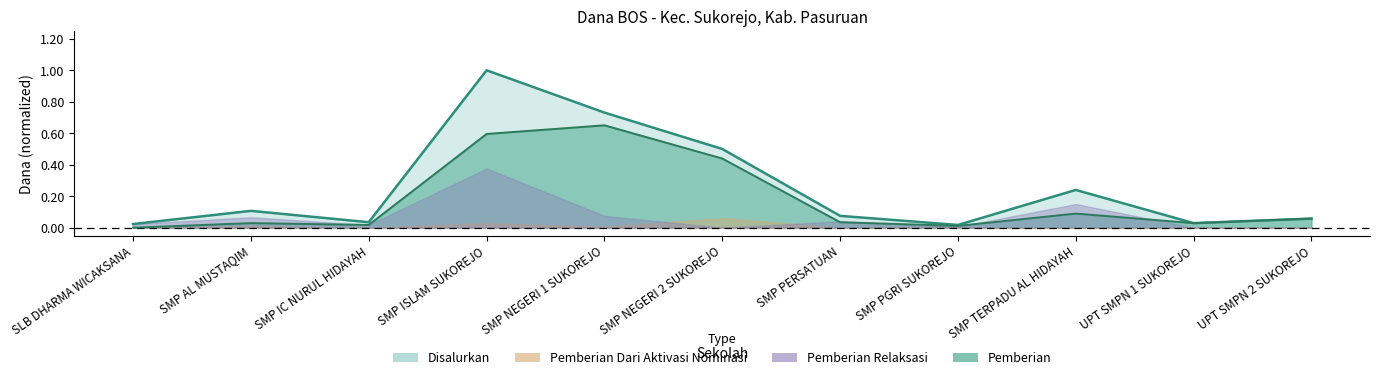

What is the label of the 3rd point from the right?

SMP TERPADU AL HIDAYAH